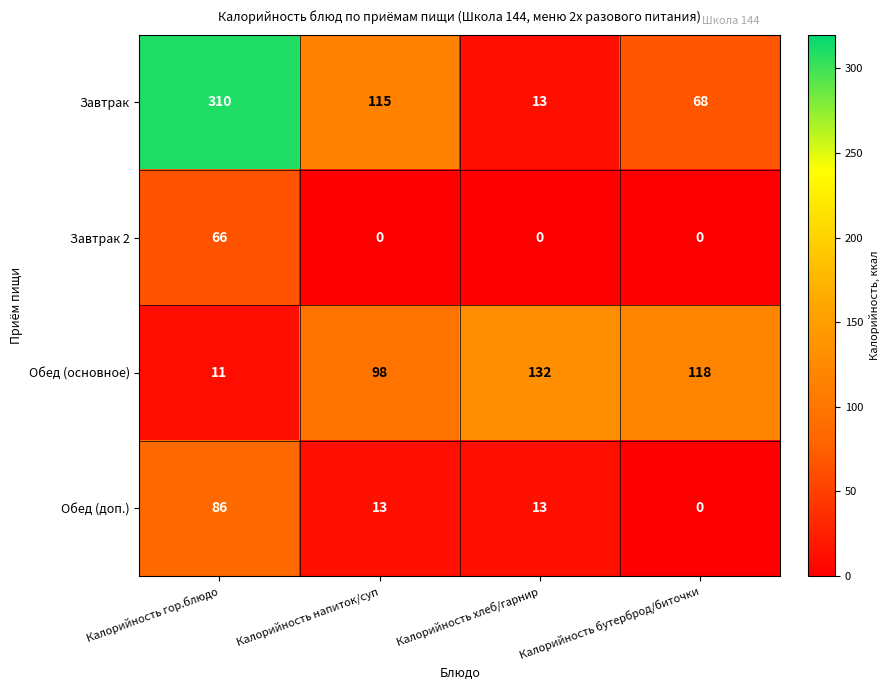

At how many categories does at least one series exceed 91?

4